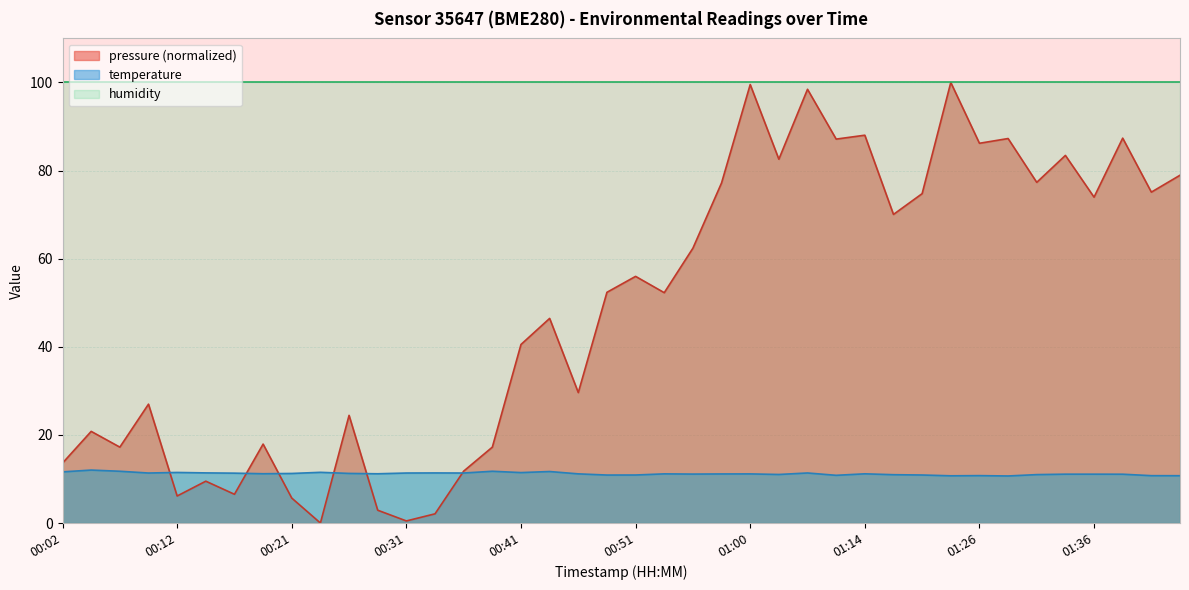

At which label is the value closest to 11?

01:31